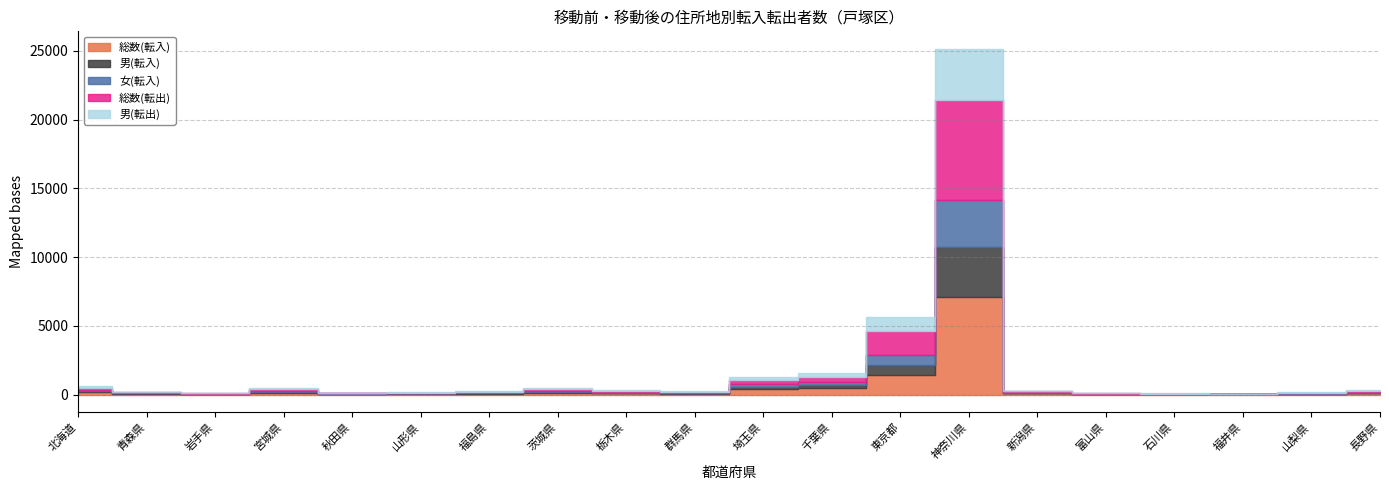

Reading left to right, transcribe all the data shown in this chart.

総数(転入): 179	53	36	132	39	54	75	123	84	65	368	447	1430	7068	88	29	21	7	42	85
男(転入): 104	26	15	73	18	23	33	82	50	32	215	247	723	3630	37	18	11	2	20	42
女(転入): 75	27	21	59	21	31	42	41	34	33	153	200	707	3438	51	11	10	5	22	43
総数(転出): 153	59	35	107	24	40	65	152	91	64	323	412	1794	7262	62	36	23	15	46	85
男(転出): 93	34	20	70	17	23	42	82	59	33	191	240	979	3760	38	18	15	10	26	52